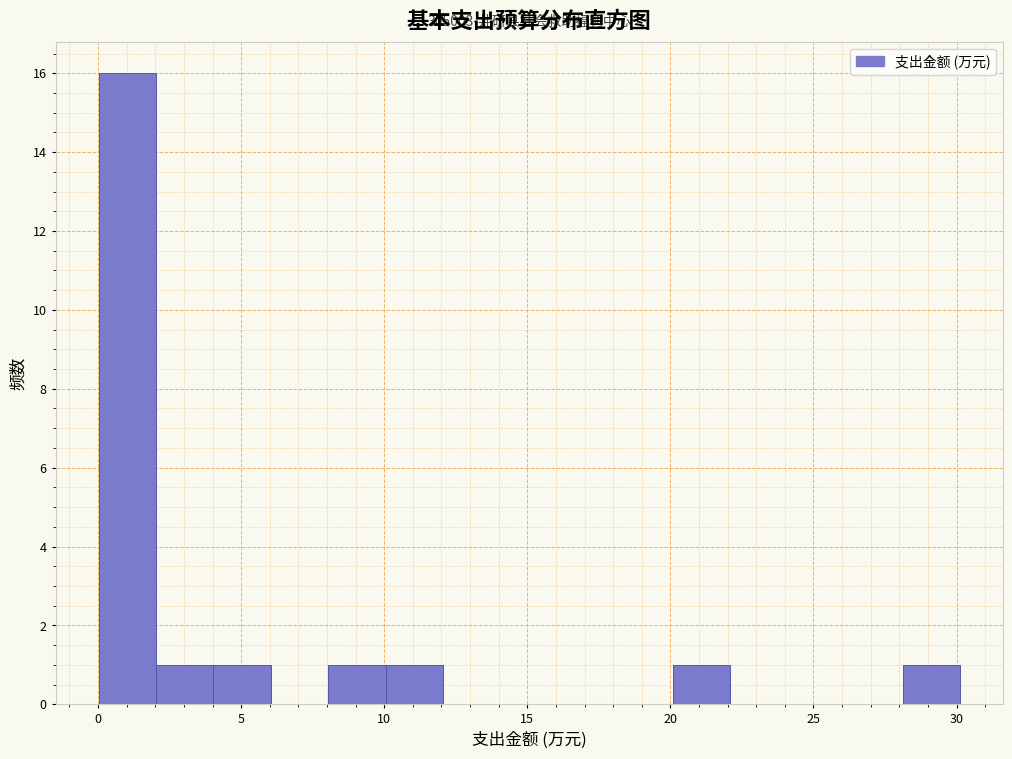

Over which range of the x-axis is the bar tallest?

0 to 2